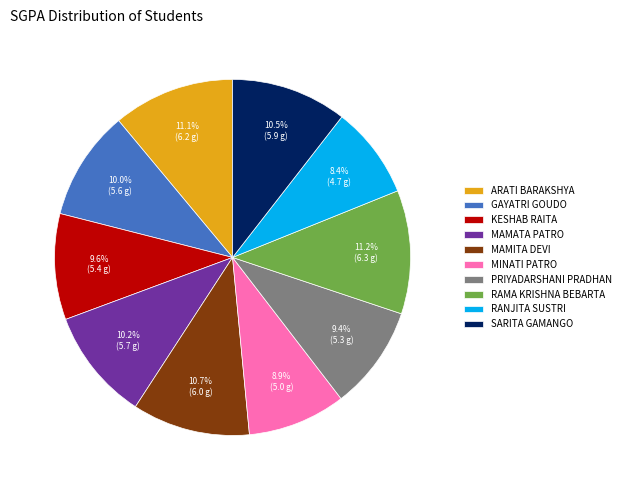

What is the smallest slice in the pie chart?

RANJITA SUSTRI